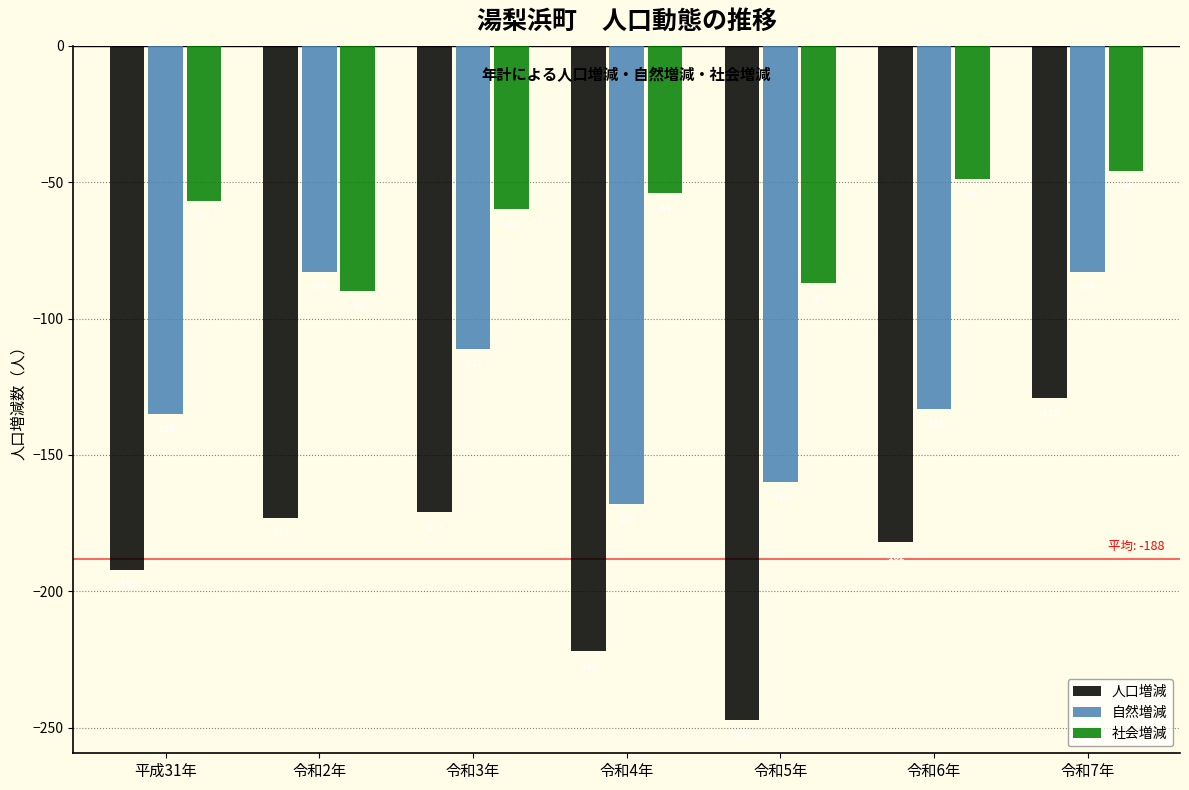

Reading right to left, what are all the values shown in this chart?

人口増減: 令和7年=-129	令和6年=-182	令和5年=-247	令和4年=-222	令和3年=-171	令和2年=-173	平成31年=-192
自然増減: 令和7年=-83	令和6年=-133	令和5年=-160	令和4年=-168	令和3年=-111	令和2年=-83	平成31年=-135
社会増減: 令和7年=-46	令和6年=-49	令和5年=-87	令和4年=-54	令和3年=-60	令和2年=-90	平成31年=-57